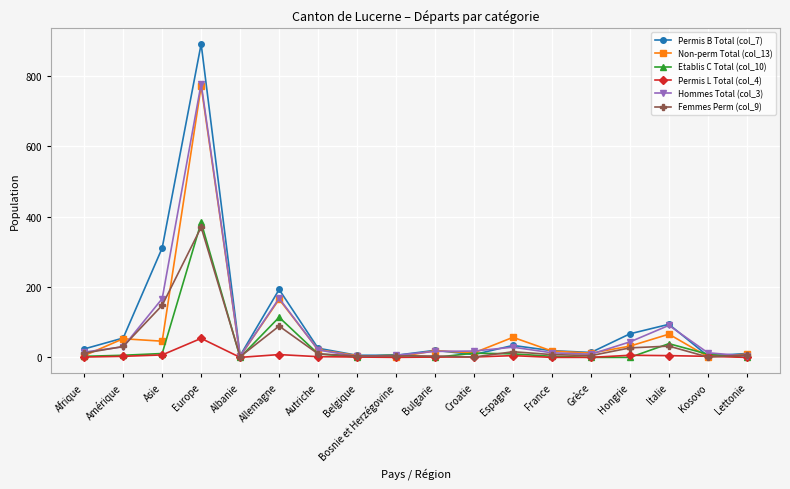

What is the difference between the Etablis C Total (col_10) values at France and Grèce?

3